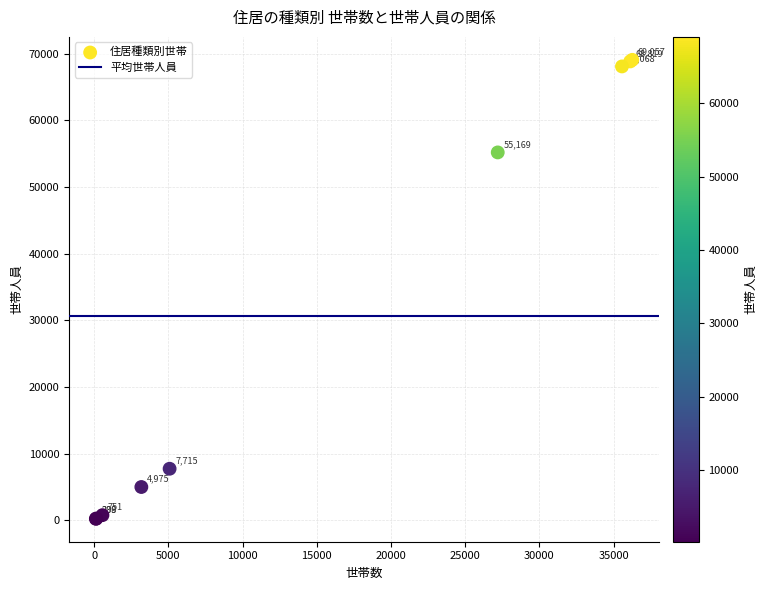

What Y value in the scatter plot is closest to 34633?

55169